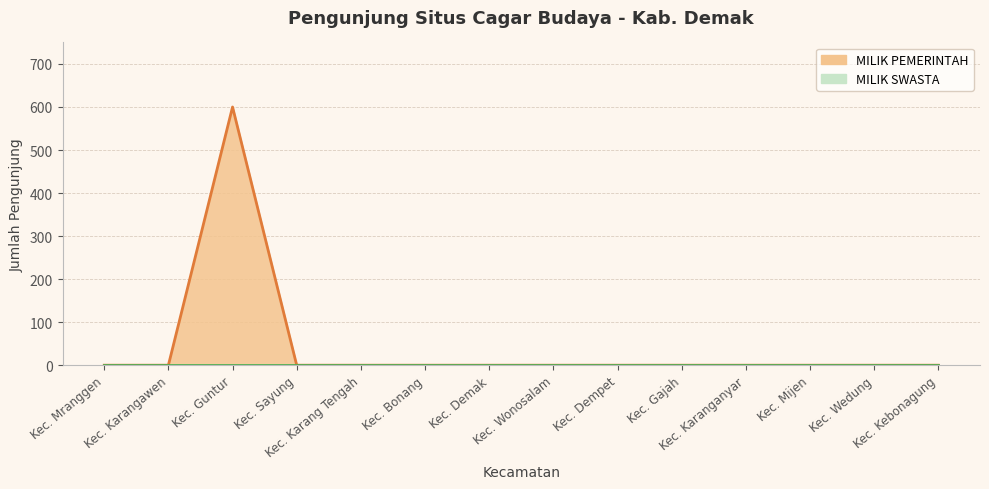

Does the chart display data point markers on the line(s)?

No